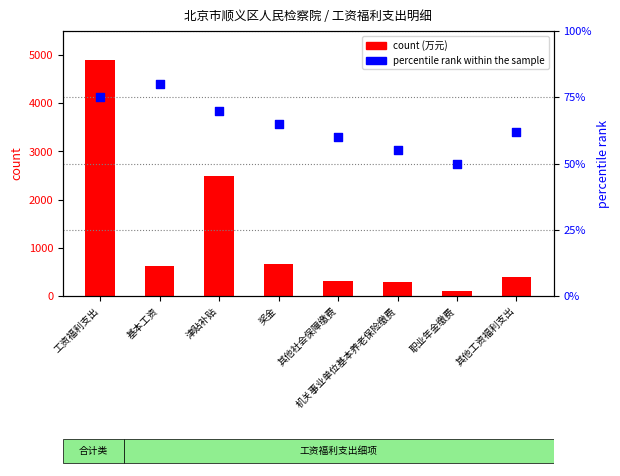

Is the value of percentile rank within the sample at 其他工资福利支出 greater than the value of count at 职业年金缴费?

No